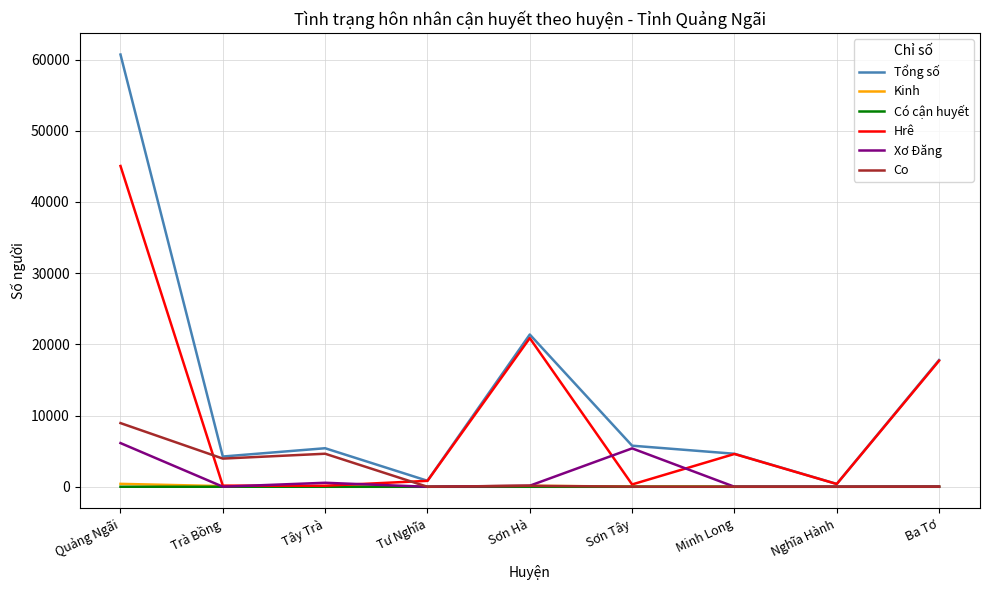

Is it true that Hrê equals 10075.8 at Ba Tơ?

False